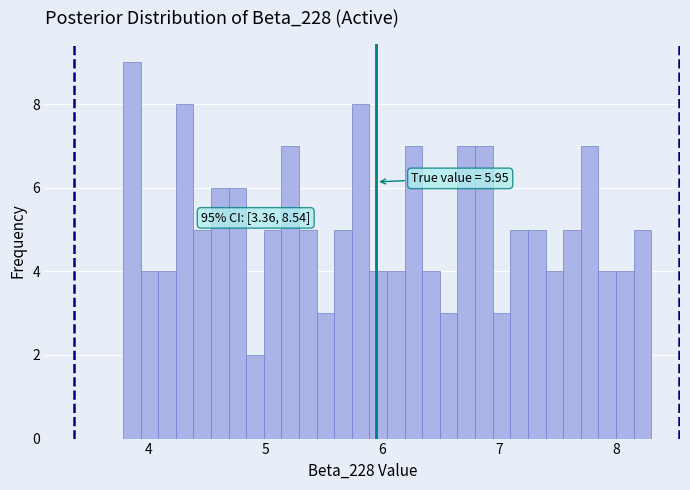

Read against the x-axis, roughly where is the centre of the tallest bar?

3.9